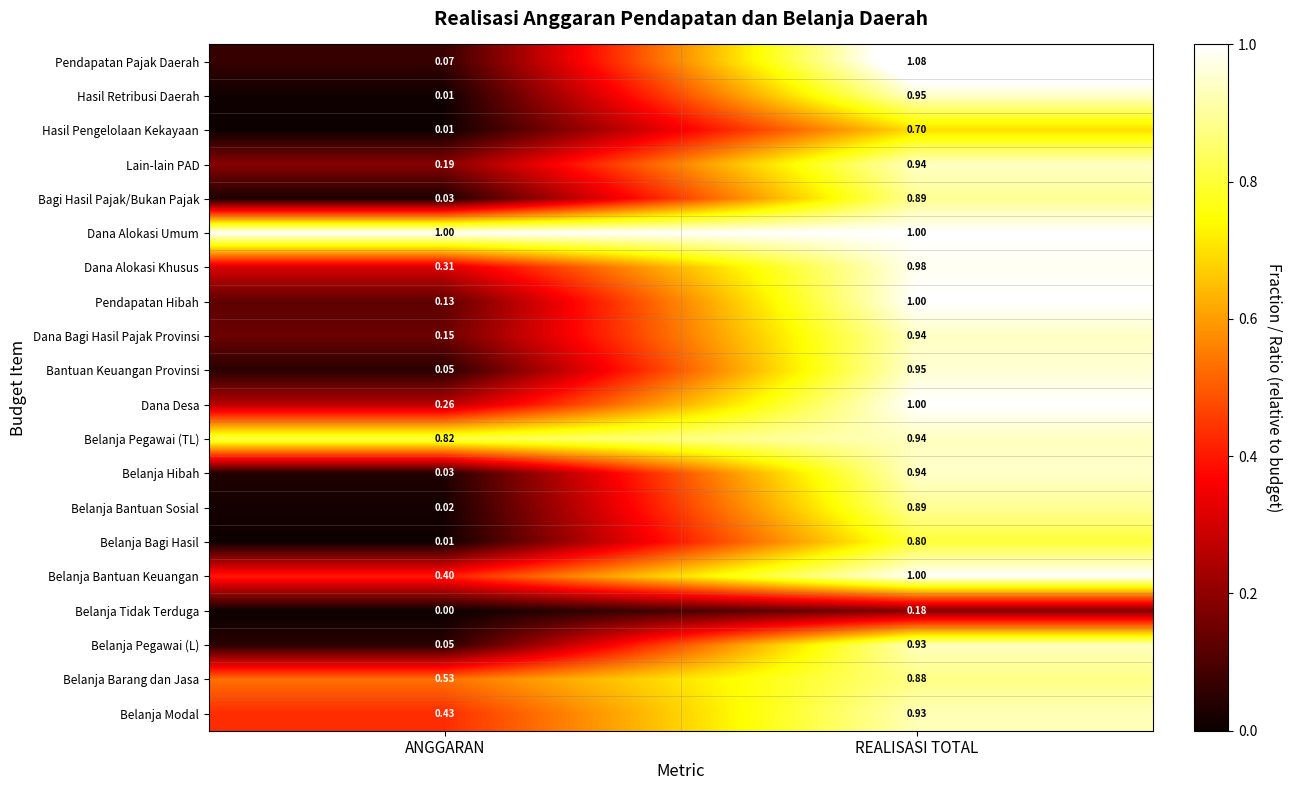

Which series has the largest total across all categories?

Dana Alokasi Umum